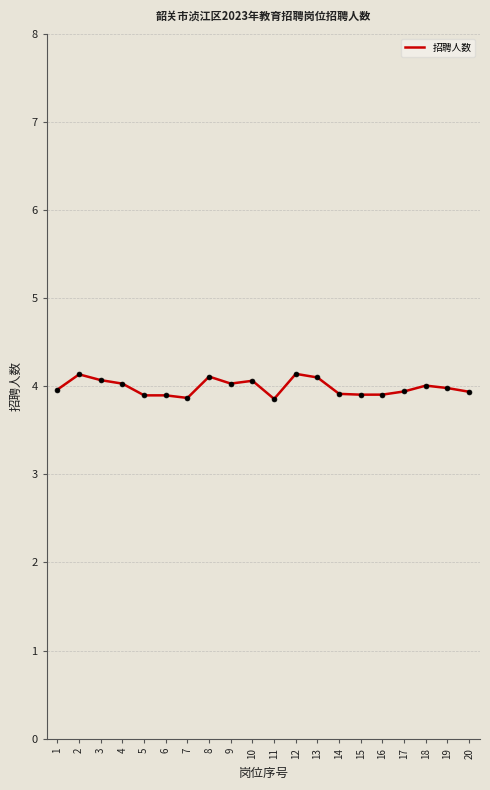

What is the difference between the maximum and minimum values?

0.3